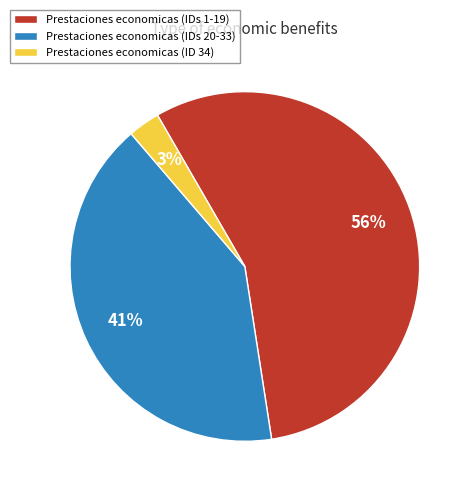

Combined, do Prestaciones economicas (IDs 20-33) and Prestaciones economicas (IDs 1-19) account for over 50%?

Yes